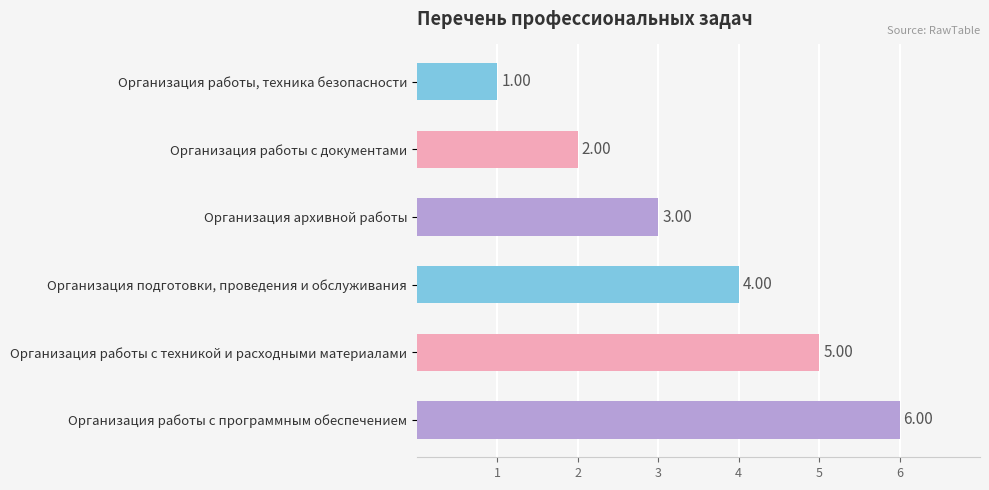

What is the sum of all values?

21